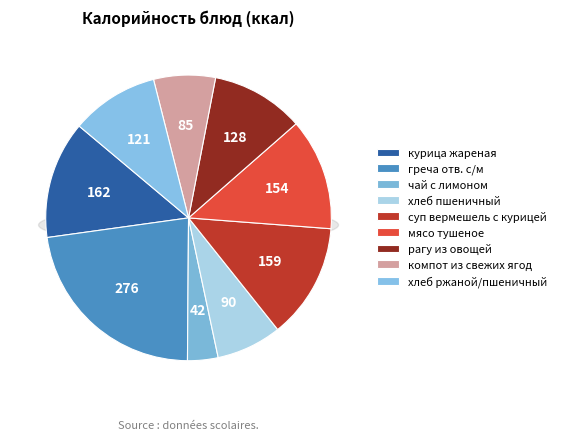

Is it true that компот из свежих ягод is 1% of the pie?

False